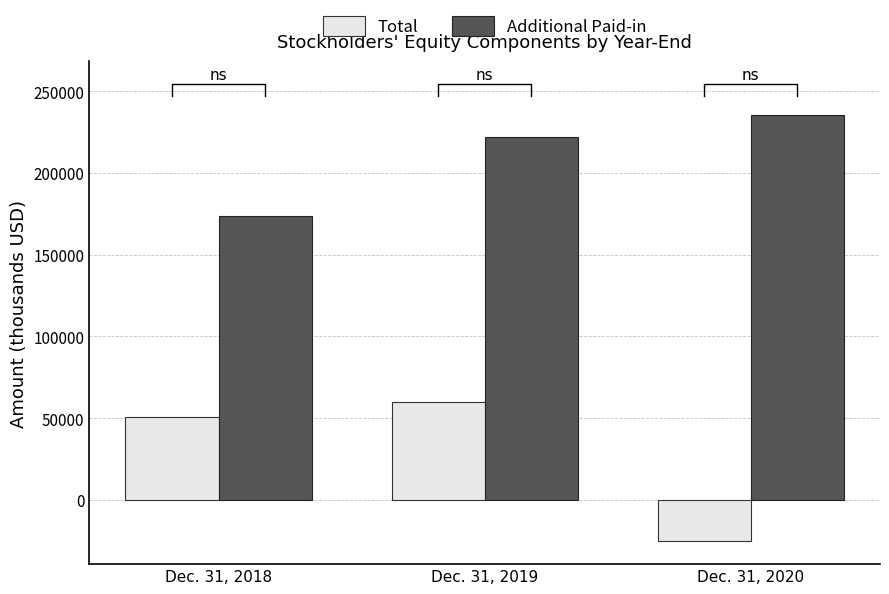

What is the difference between the highest and lowest values at Dec. 31, 2018?

122910